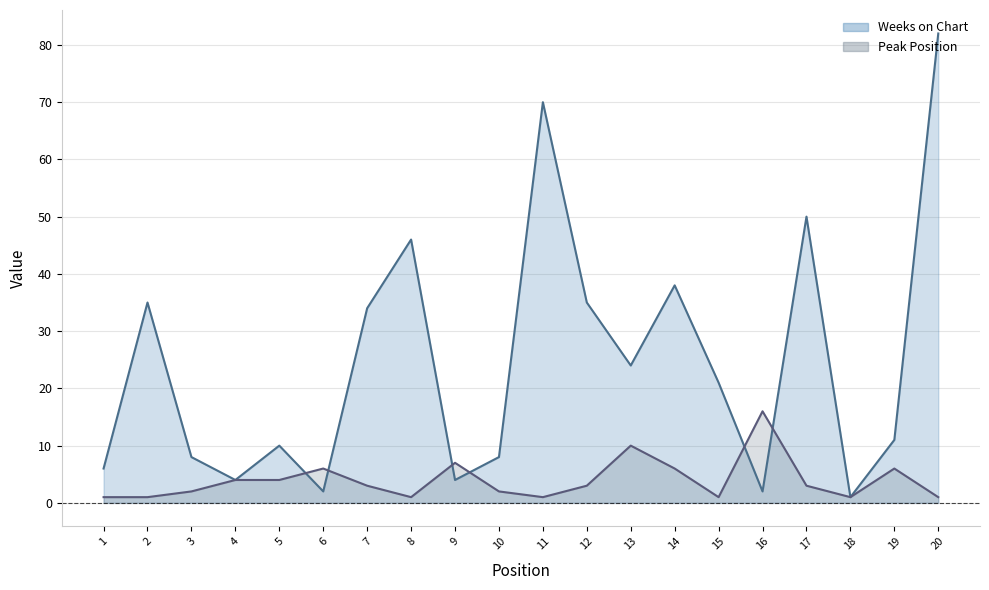

How many data points in Weeks on Chart are above 21?

9